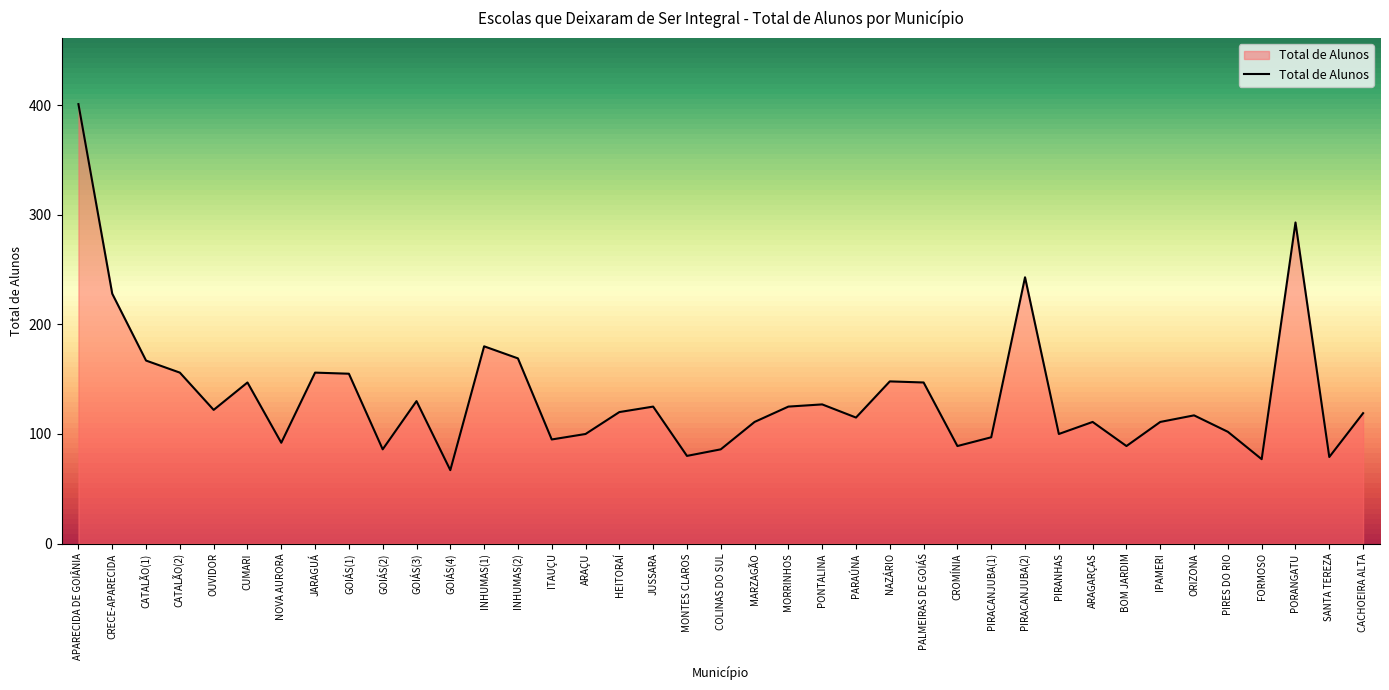

At which label does the data first exceed 119?

APARECIDA DE GOIÂNIA